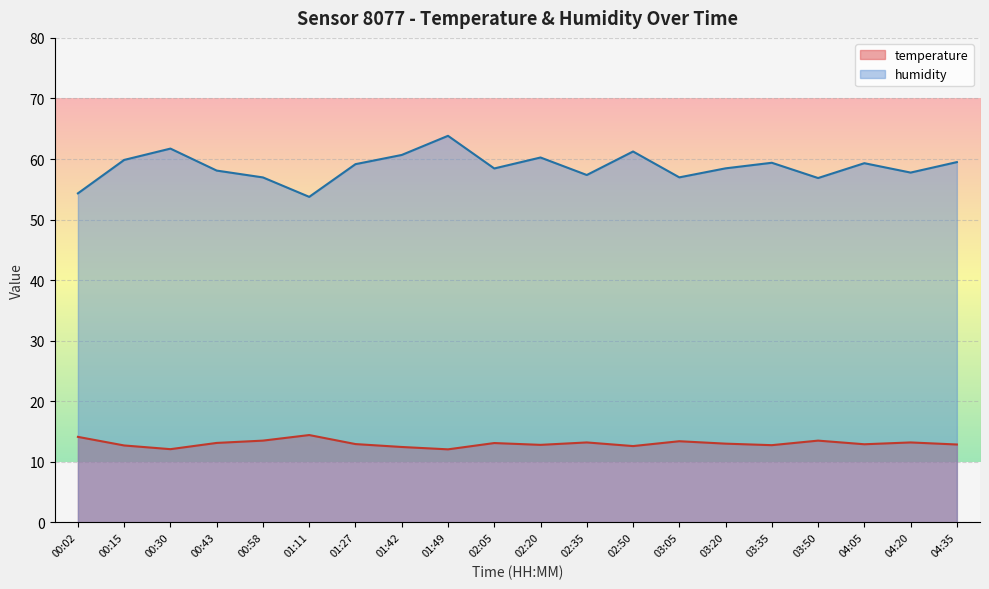

Is it true that humidity equals 63.8 at 01:49?

True